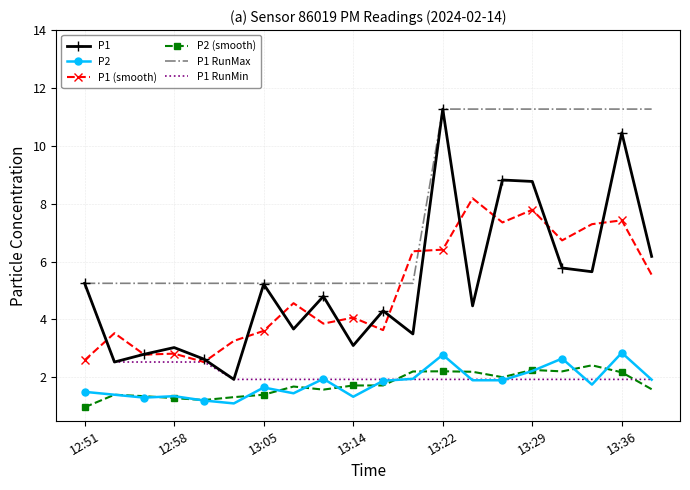

Which series has the widest spread of values?

P1